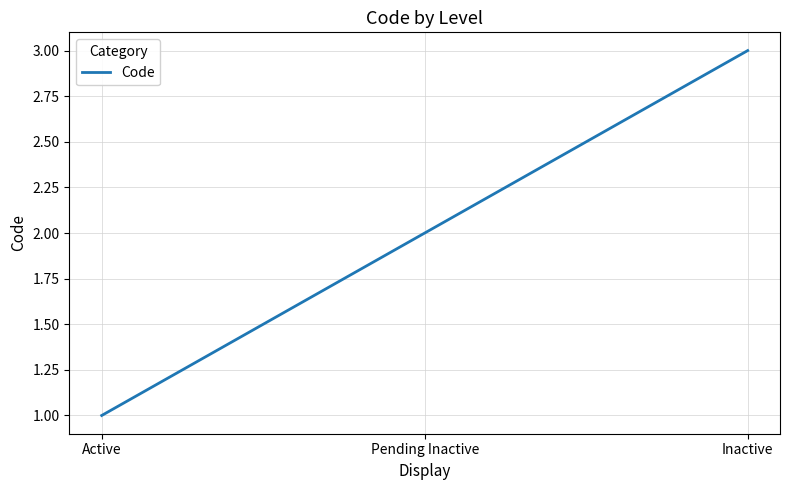

Is this an area chart (filled region under the line)?

No